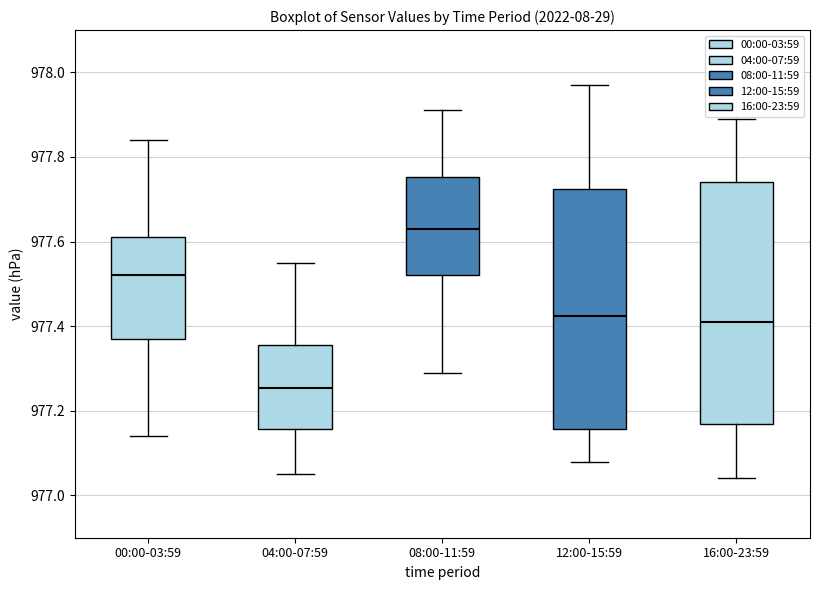

Which box has the lowest median line?

04:00-07:59